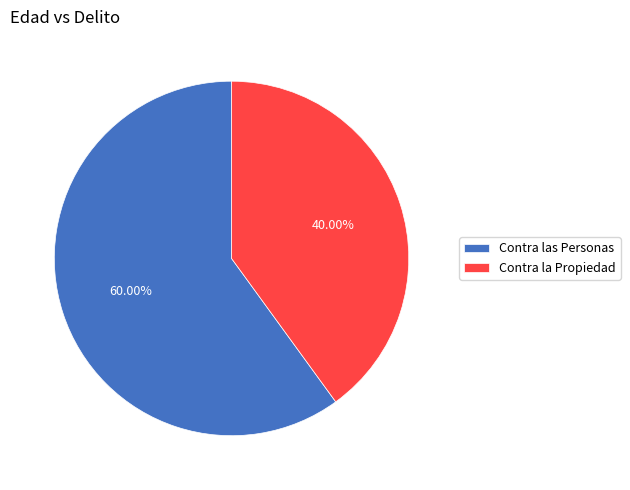

Which slice is the largest?

Contra las Personas